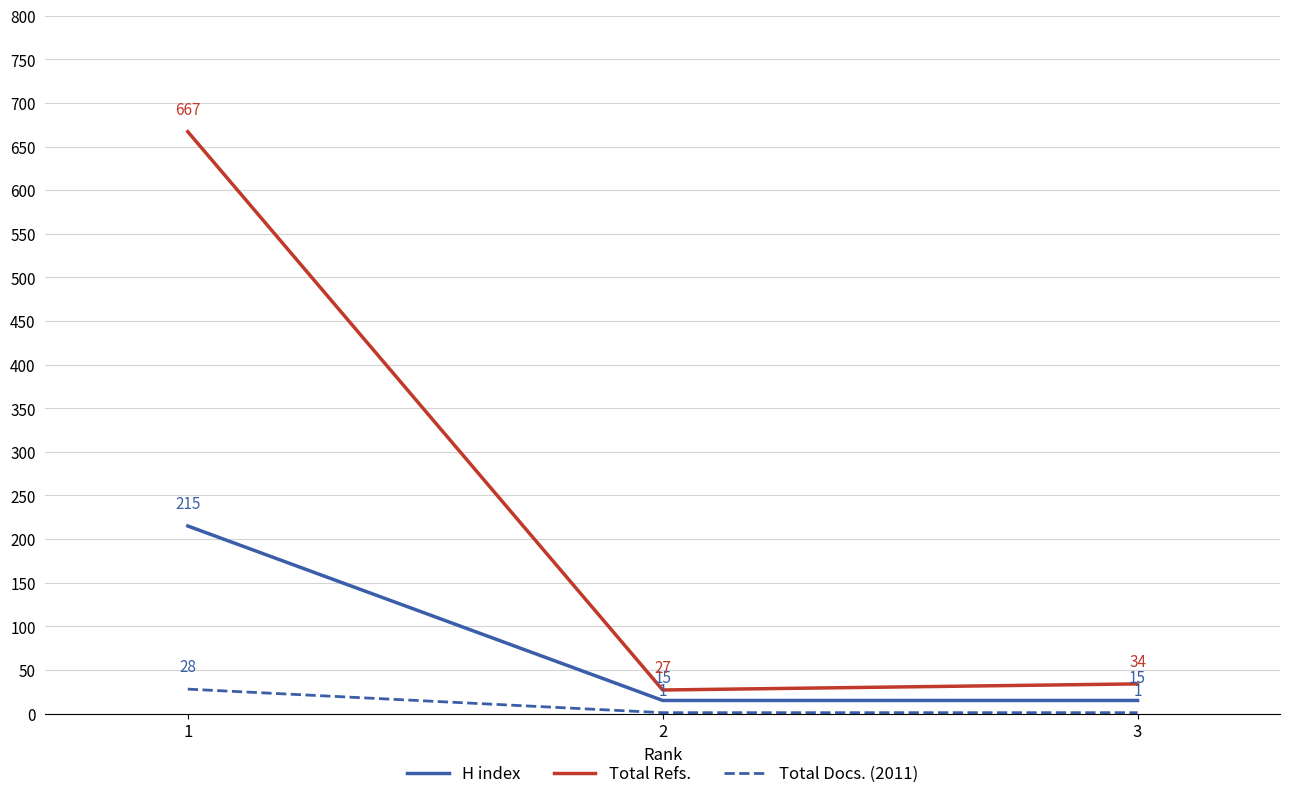

What is the difference between the highest and lowest values at 3?

33